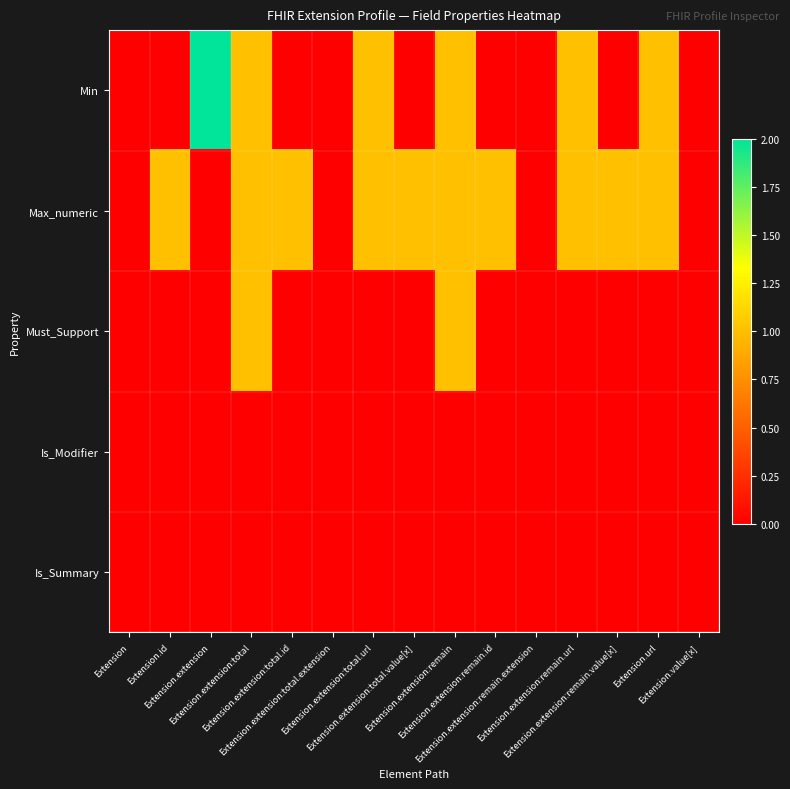

What is the total value across all series at Extension.id?

1